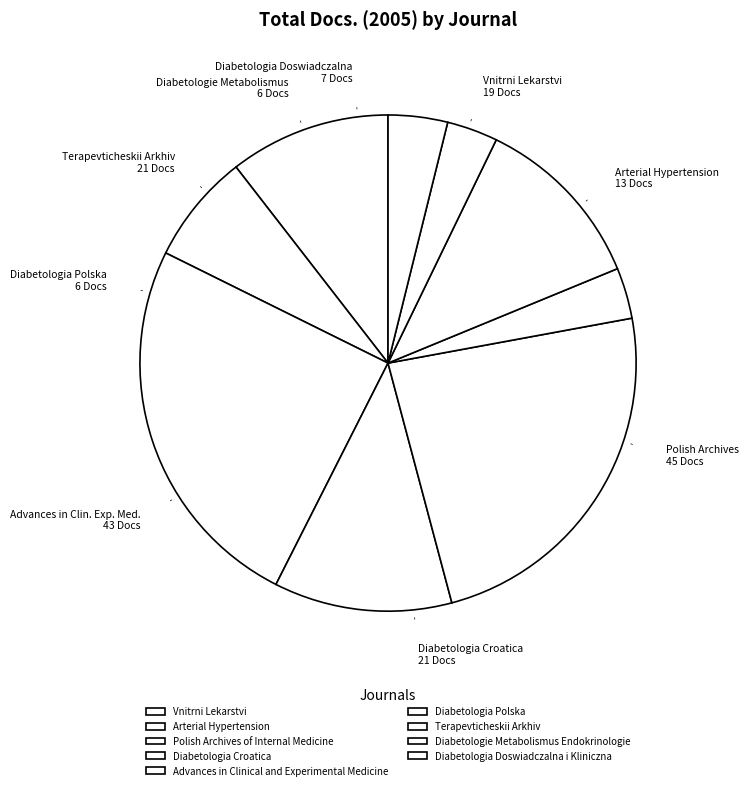

Which category has the biggest portion of the pie?

Polish Archives of Internal Medicine